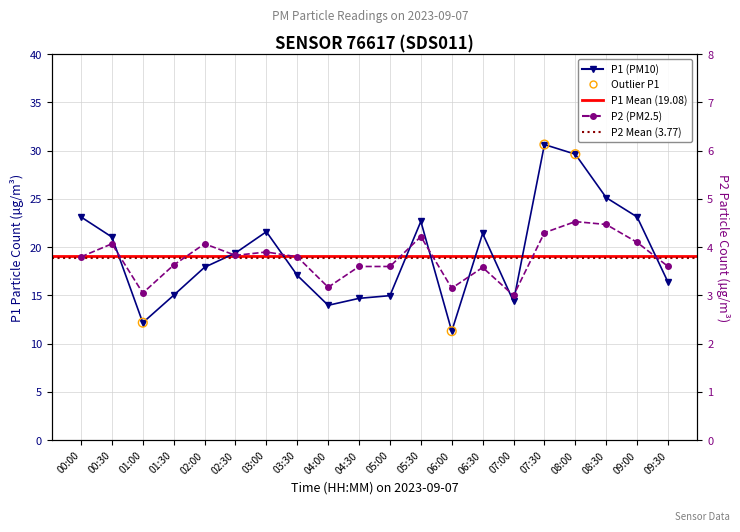

Which series has the widest spread of Y values?

P1